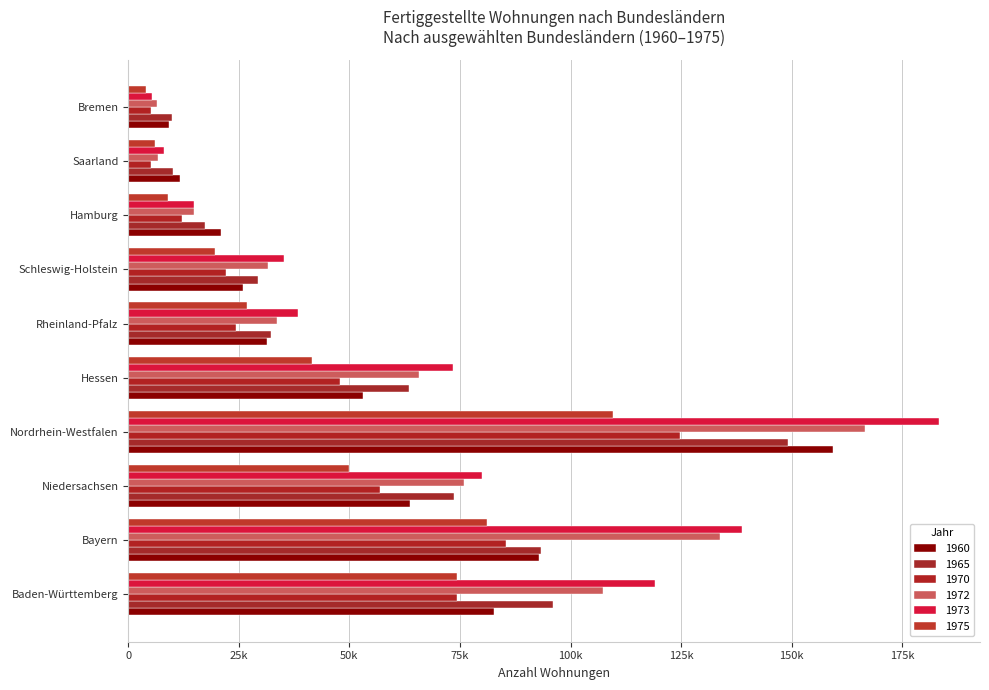

Is it true that 1970 equals 10652 at Rheinland-Pfalz?

False